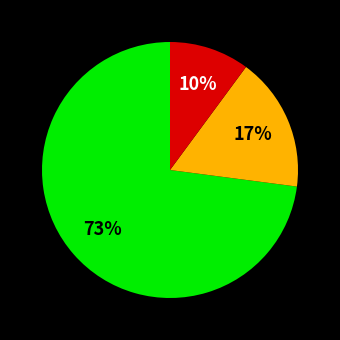

Is there a majority slice in this chart?

Yes